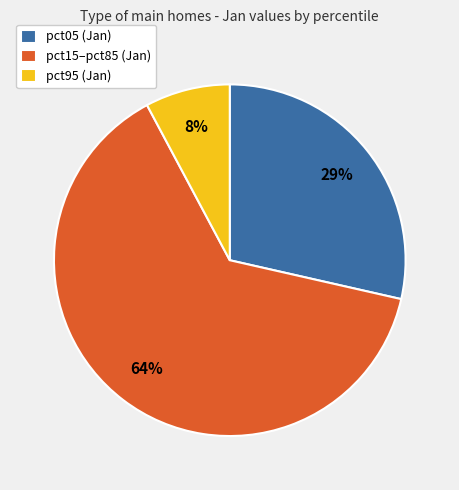

Count the number of slices in the pie.

3